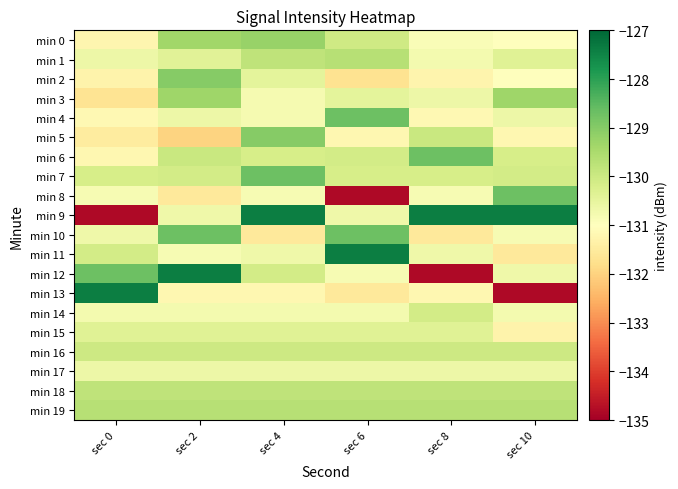

What is the minimum value shown in the chart?

-134.8